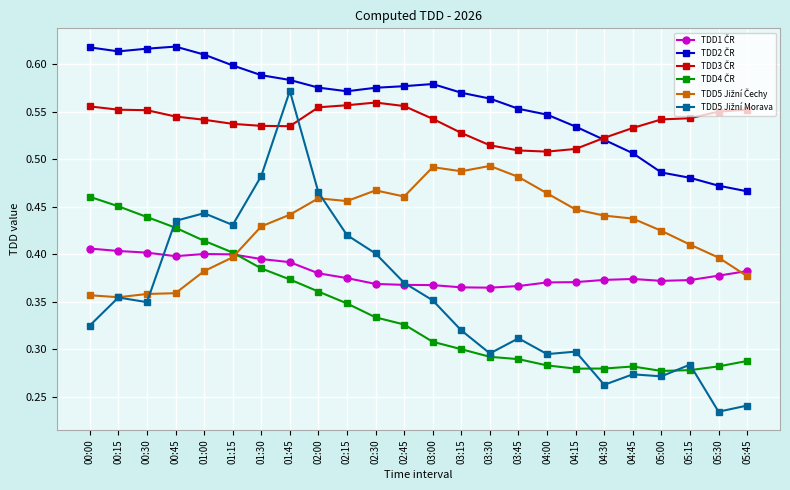

At how many categories does at least one series exceed 0?

24